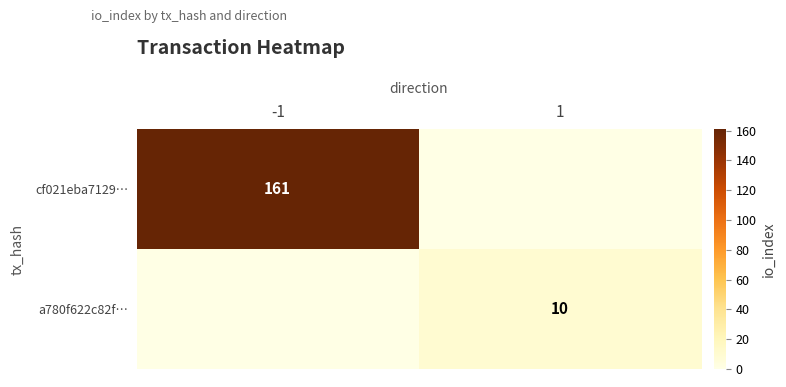

The a780f622c82f… series shows 10 at 1. True or false?

True